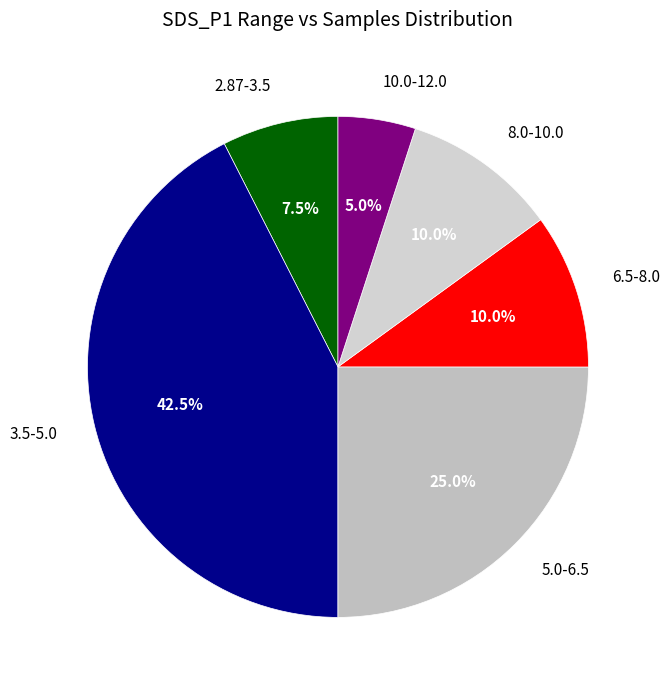

What percentage do 3.5-5.0 and 5.0-6.5 together represent?

67.5%